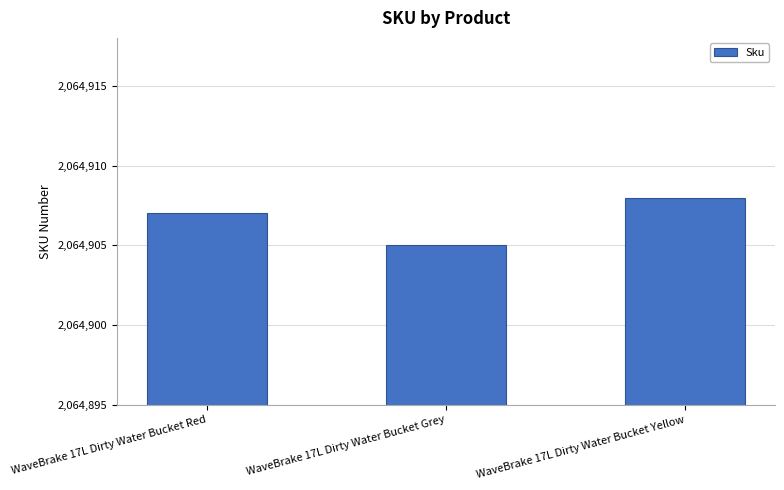

Read the value at WaveBrake 17L Dirty Water Bucket Grey.

2064905